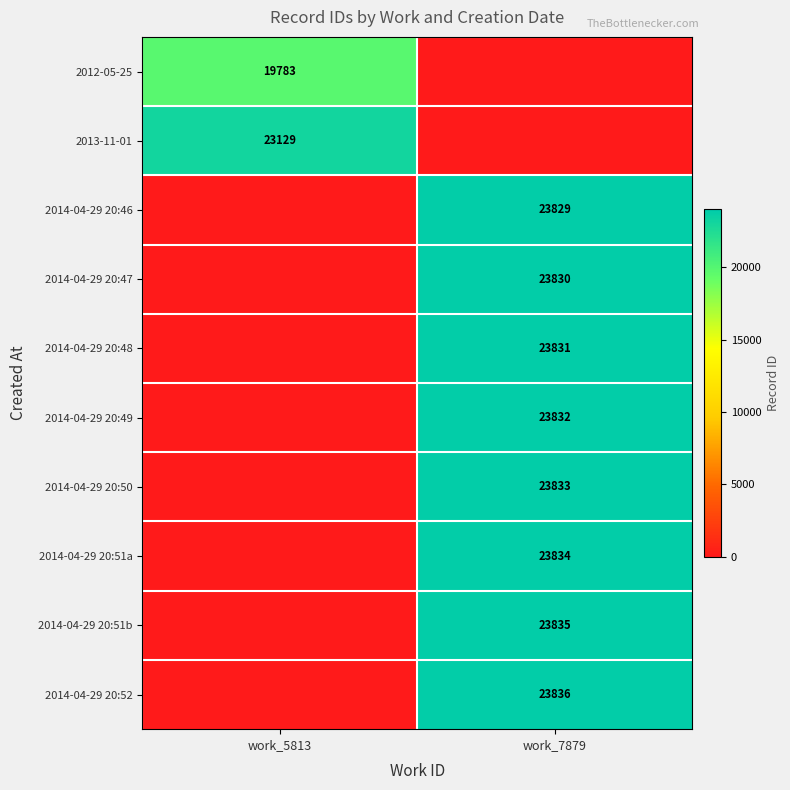

Is the value of 2014-04-29 20:49 at work_7879 greater than the value of 2014-04-29 20:48 at work_7879?

Yes